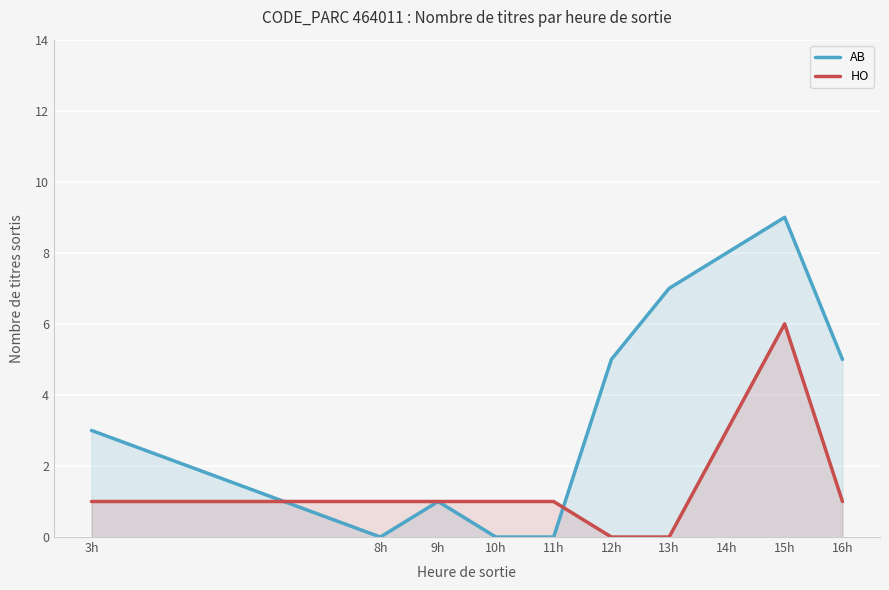

Rank the series by their average value, from highest to lowest.

AB, HO